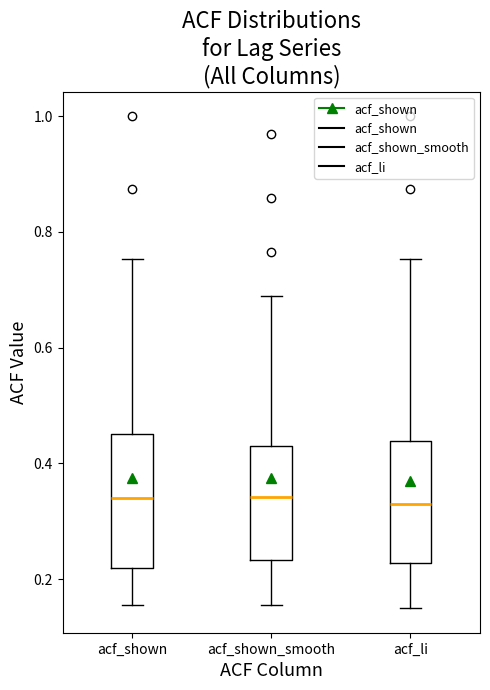

Reading left to right, read every box against the y-axis: the position of its median line, the range the box covers, and the ends of its whiskers. The values are not printed on the chart, so give them approximately, as read against the axis.

acf_shown: median 0.34, box 0.22 to 0.46, whiskers 0.16 to 0.76
acf_shown_smooth: median 0.34, box 0.24 to 0.44, whiskers 0.16 to 0.68
acf_li: median 0.32, box 0.22 to 0.44, whiskers 0.16 to 0.76